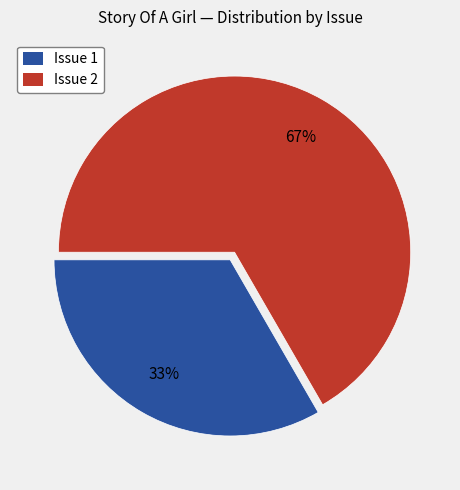

Is there a majority slice in this chart?

Yes